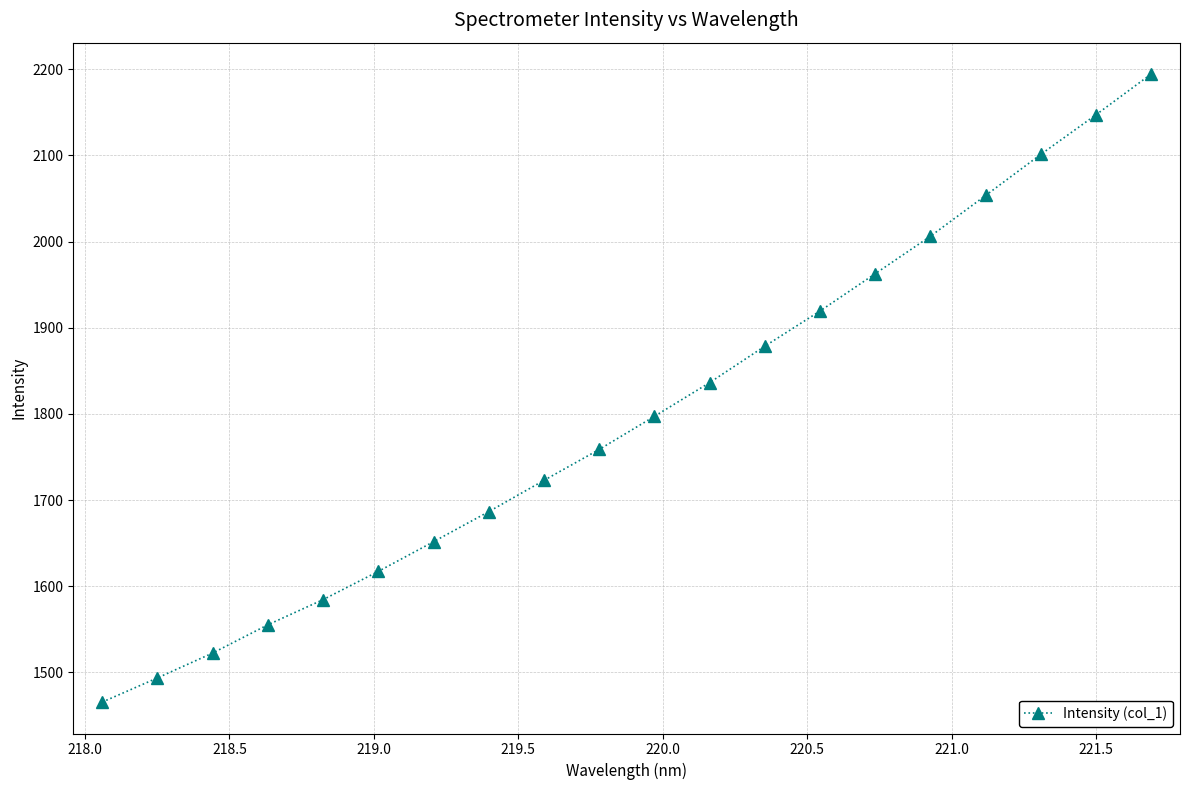

What is the maximum value shown in the chart?

2194.4